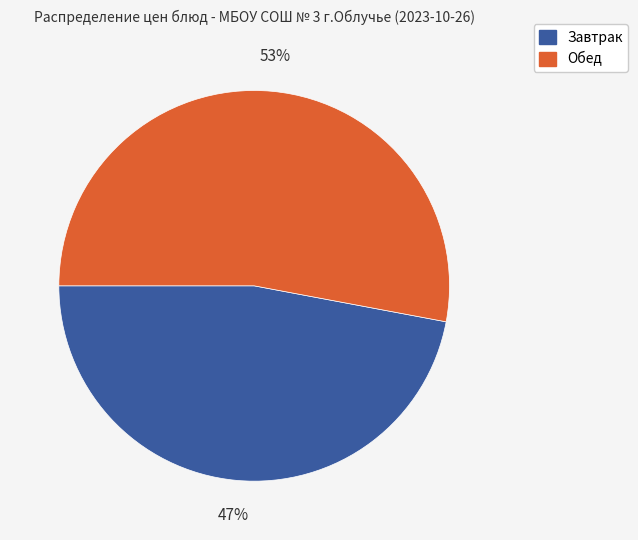

Does any single category account for the majority?

Yes